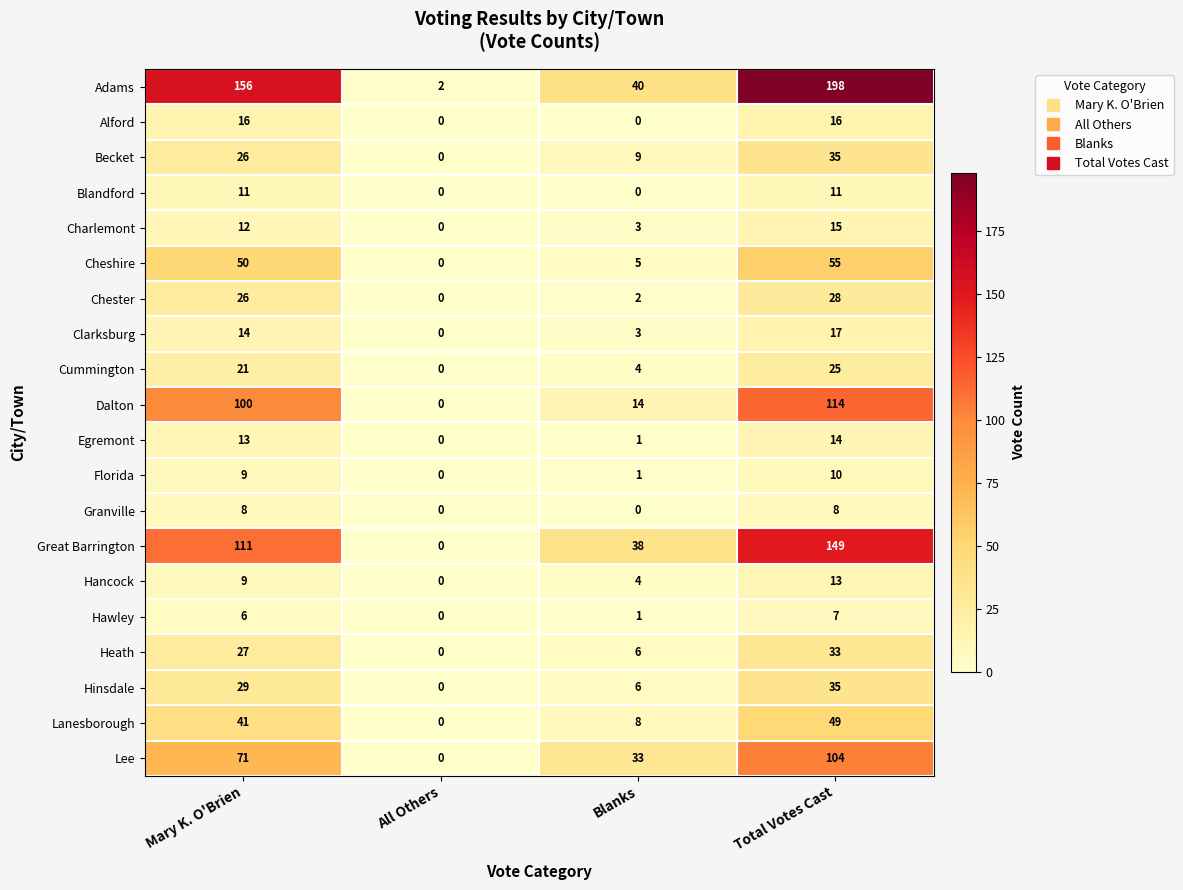

The value of Hancock at Mary K. O'Brien is 9. True or false?

True